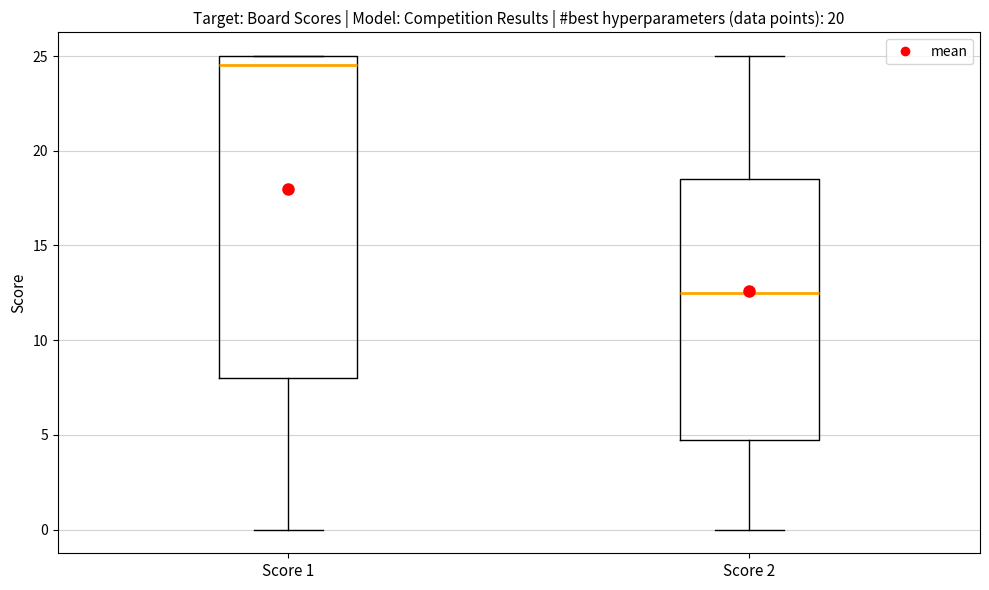

Where does the lower whisker of the box for Score 1 end on the y-axis? The values are not printed on the chart, so give them approximately, as read against the axis.

0.0